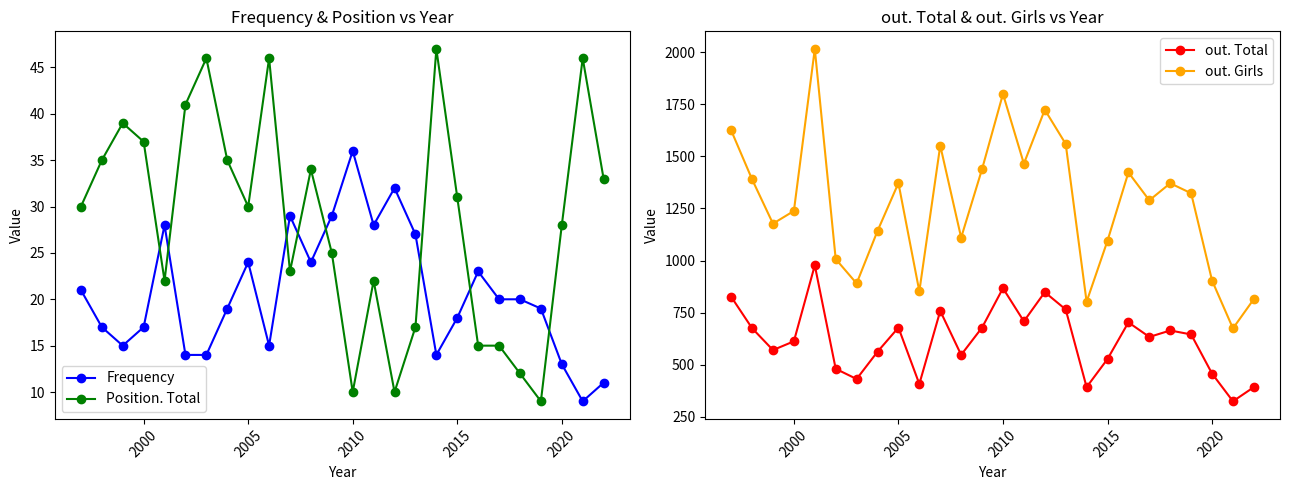

Read the out. Total value at 2015.

527